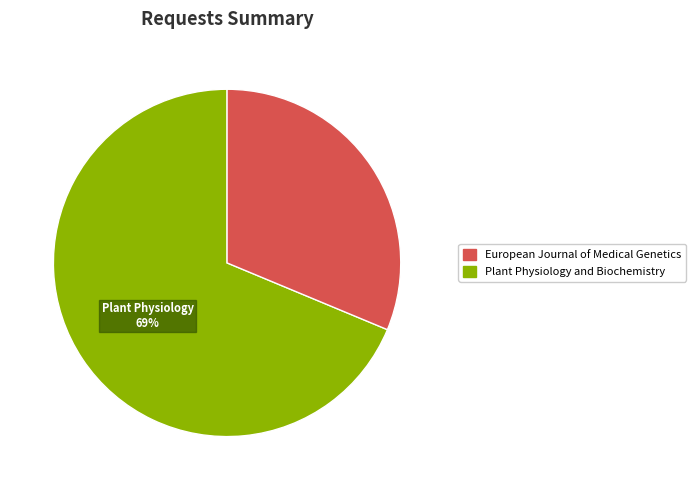

To the nearest percent, what is the average slice percentage?

50%